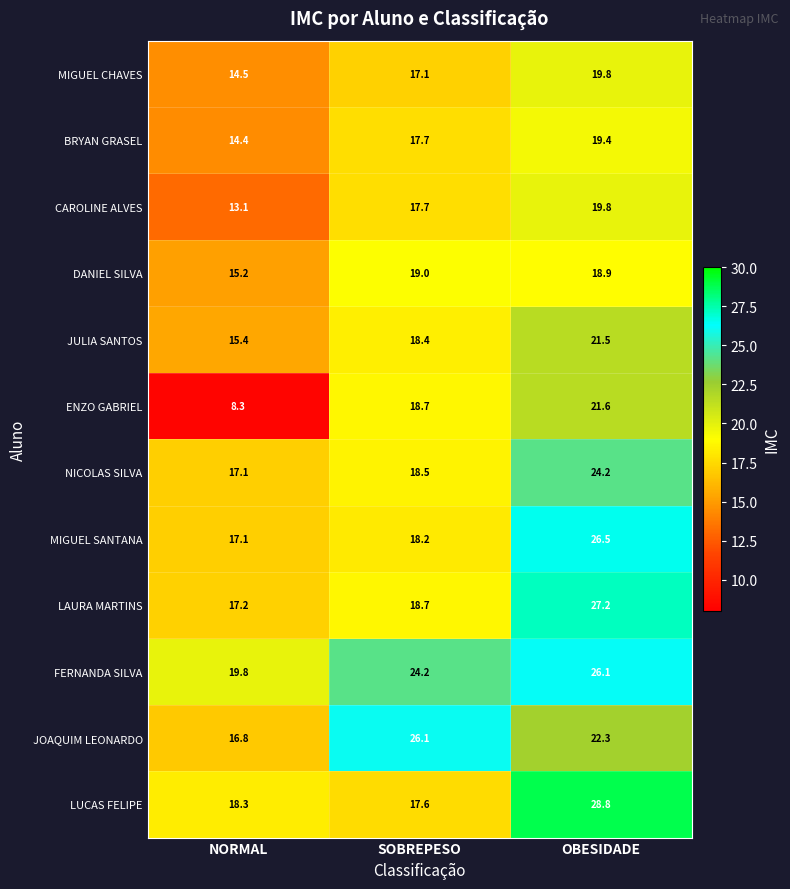

Which series has the largest range (max minus min)?

ENZO GABRIEL